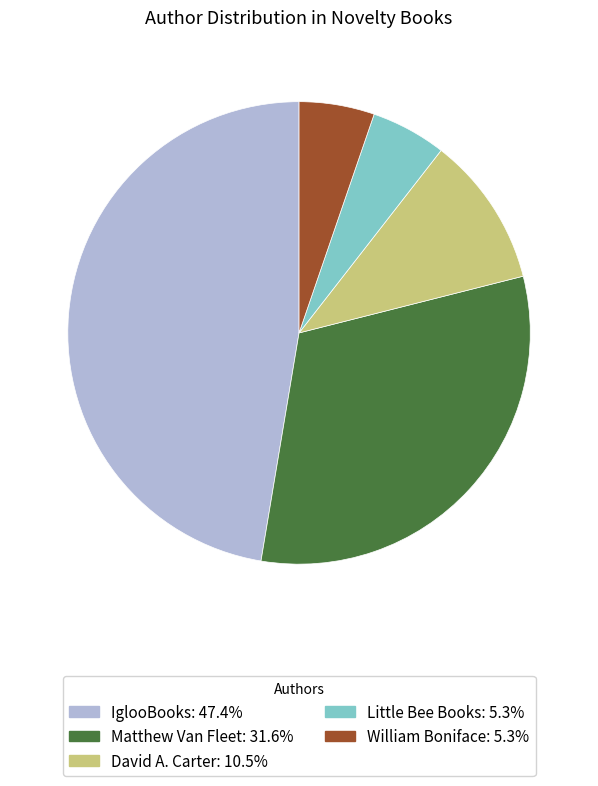

Do Little Bee Books and William Boniface together represent more than half of the pie?

No